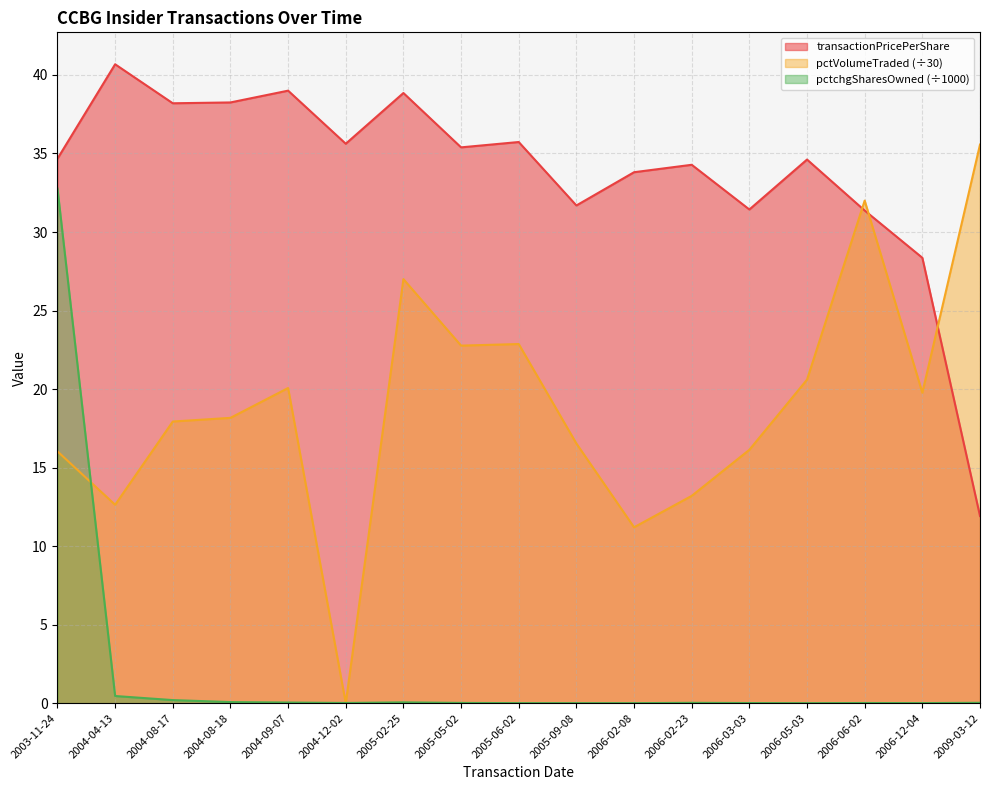

What position from the right is 2005-05-02?

10